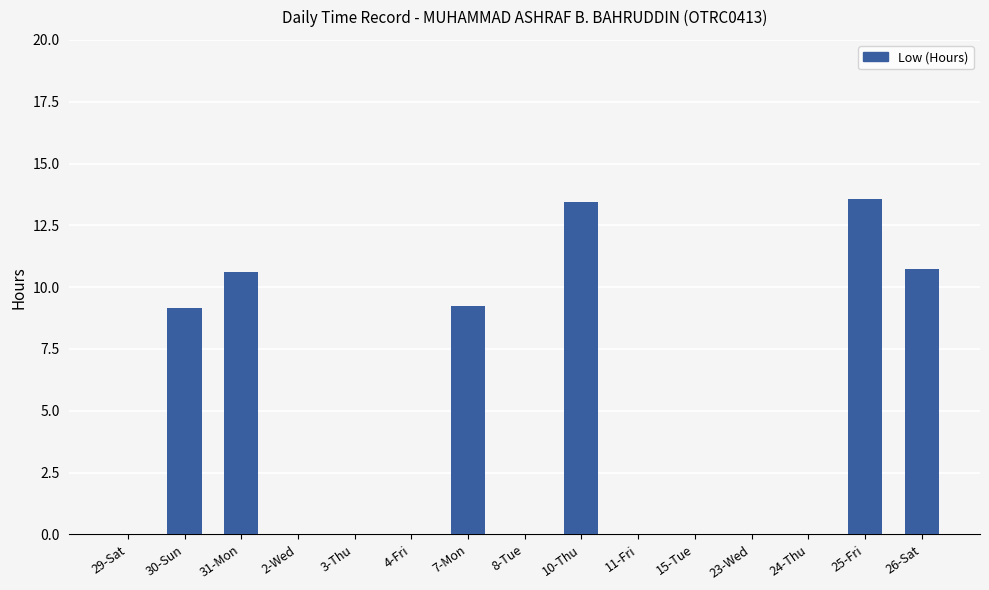

How many distinct data groups are displayed?

1